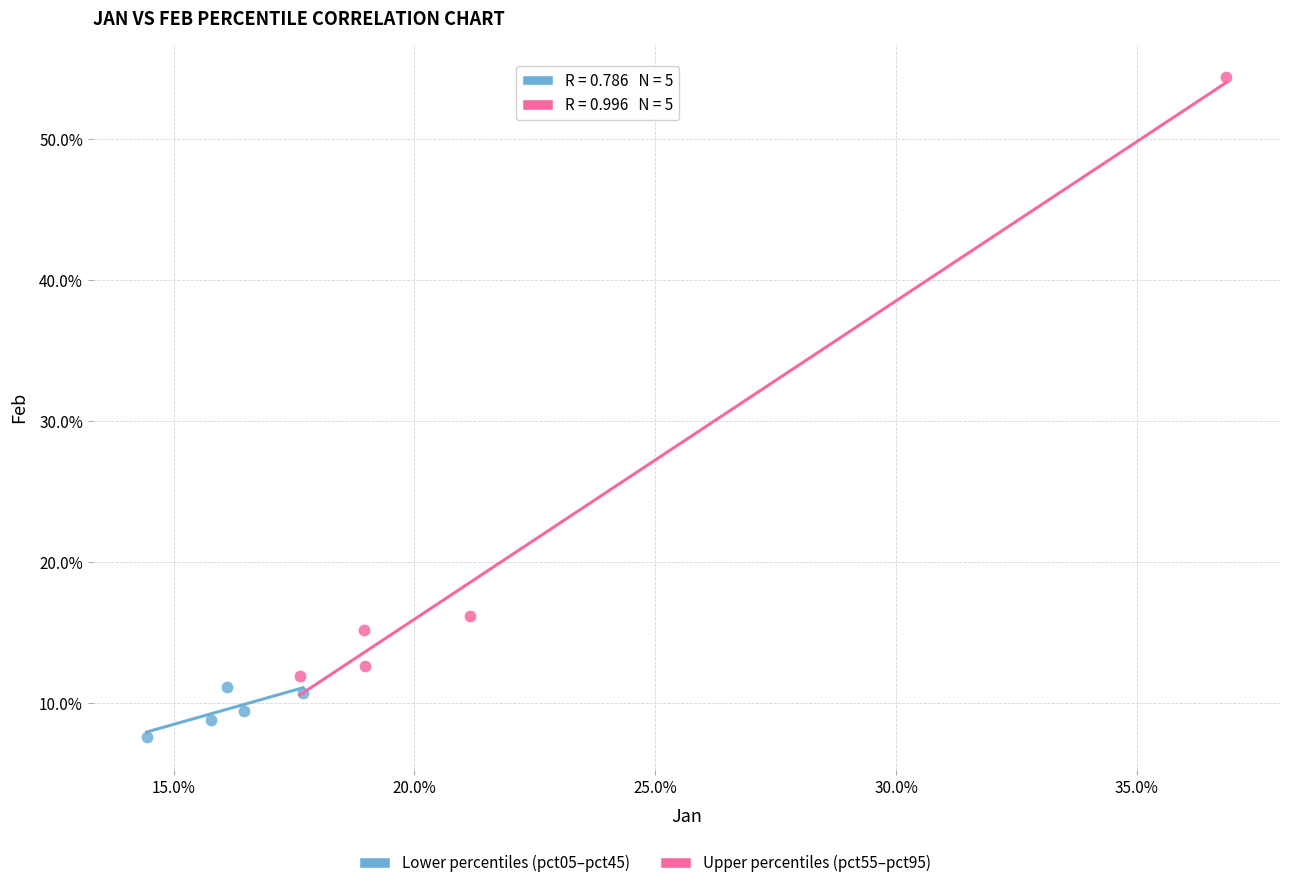

Which series contains the lowest Y value?

Lower percentiles (pct05–pct45)